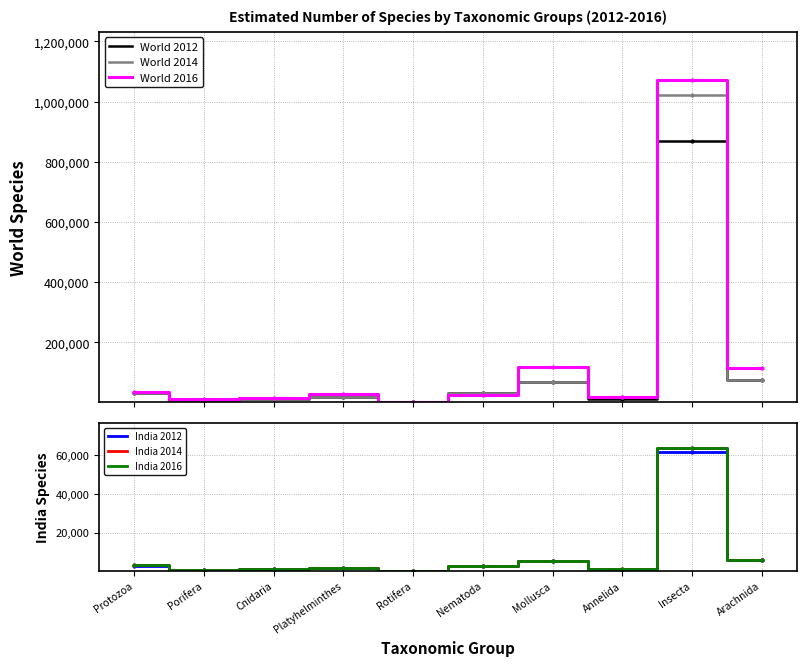

Is this an area chart (filled region under the line)?

No